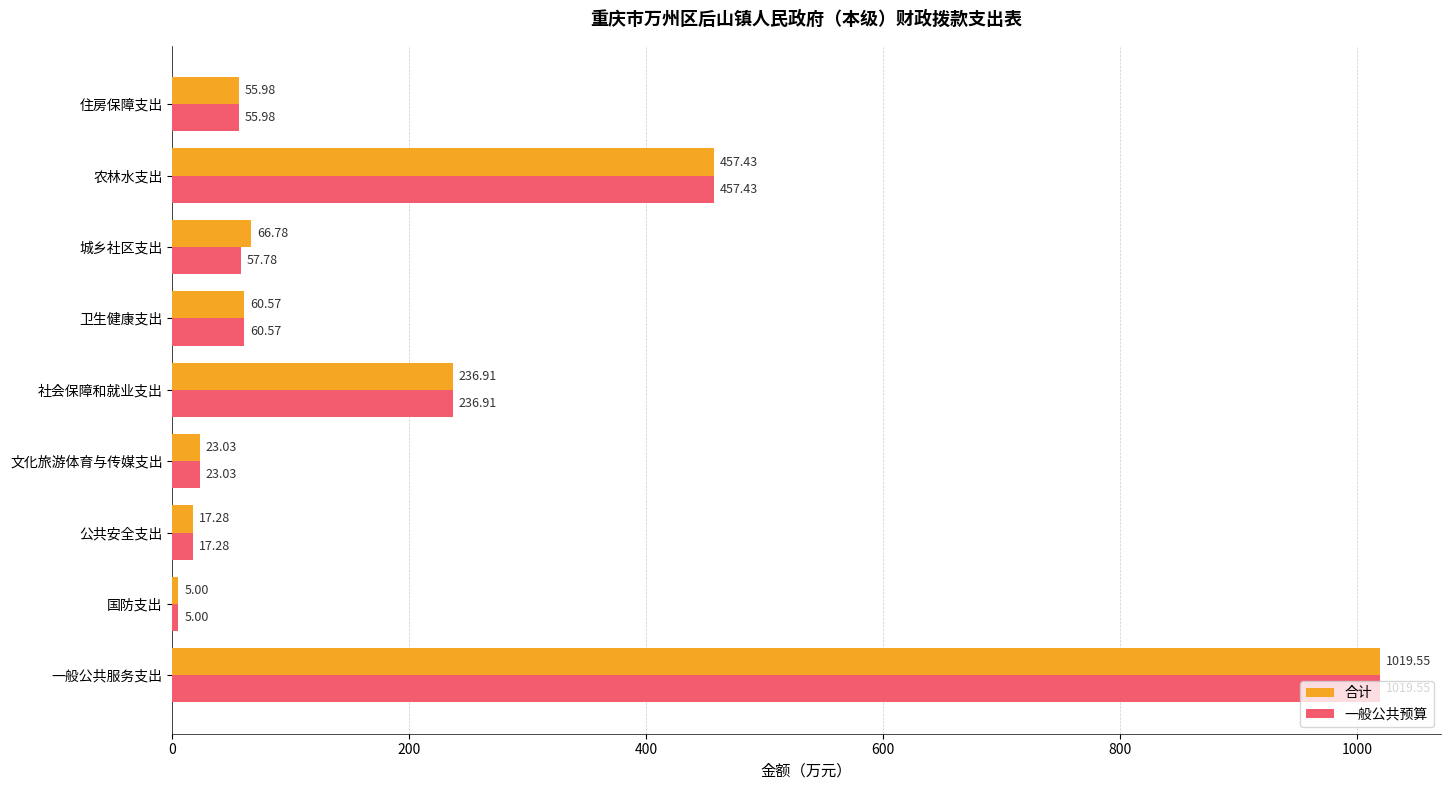

What is the difference between the 合计 values at 住房保障支出 and 国防支出?

51.0